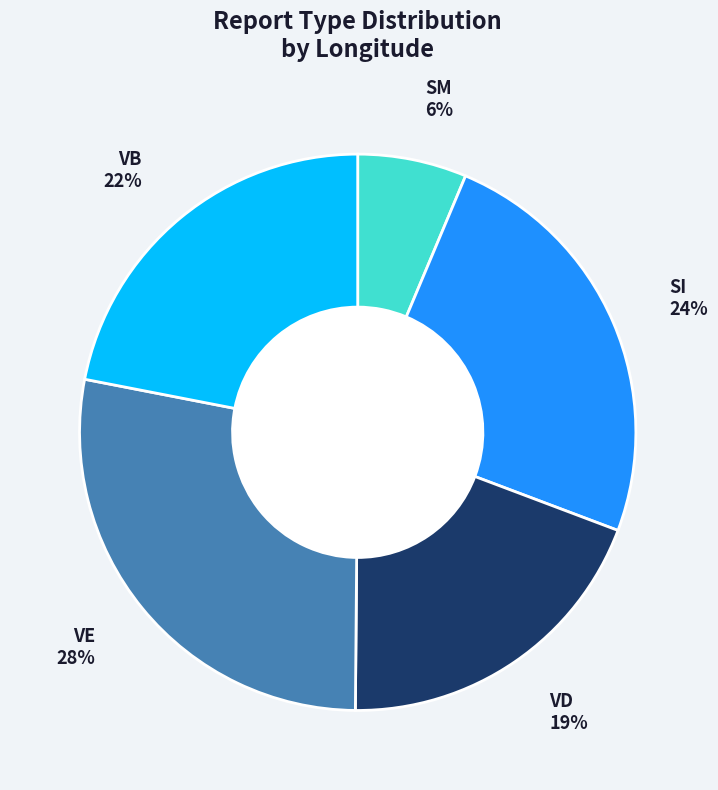

Count the number of slices in the pie.

5